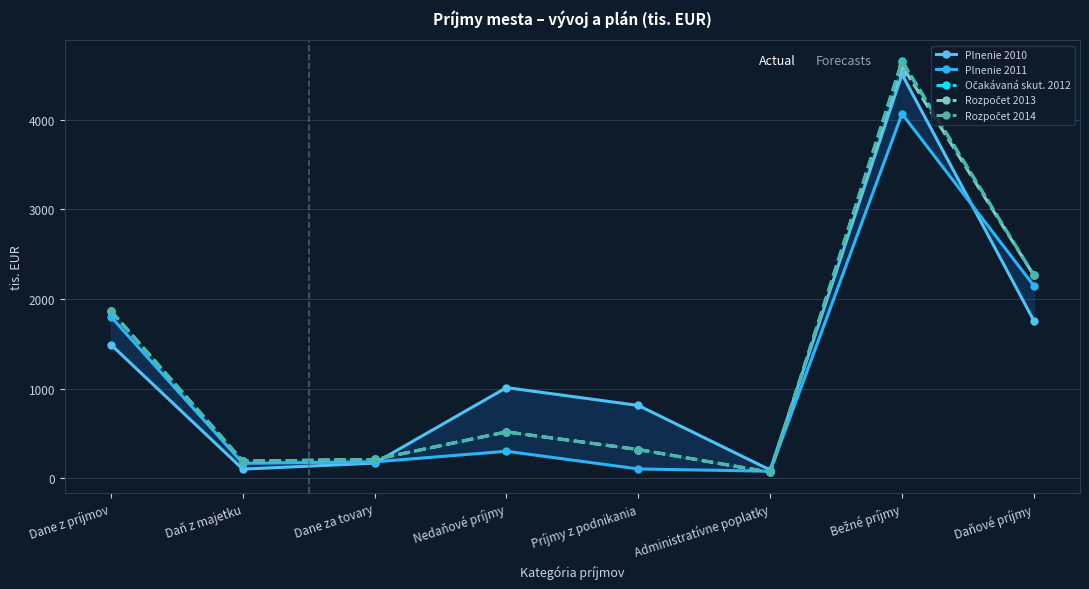

The value of Rozpočet 2013 at Administratívne poplatky is 92.1. True or false?

False